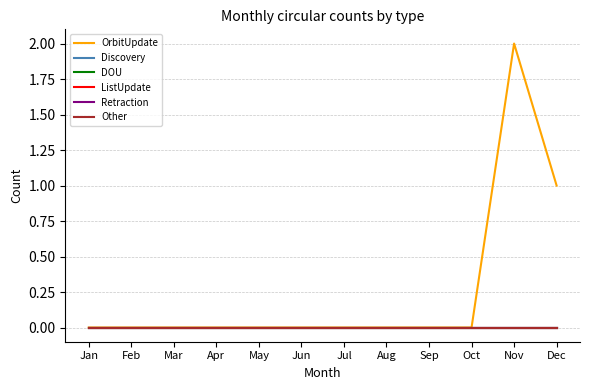

Which series changed the most between Aug and Dec?

OrbitUpdate